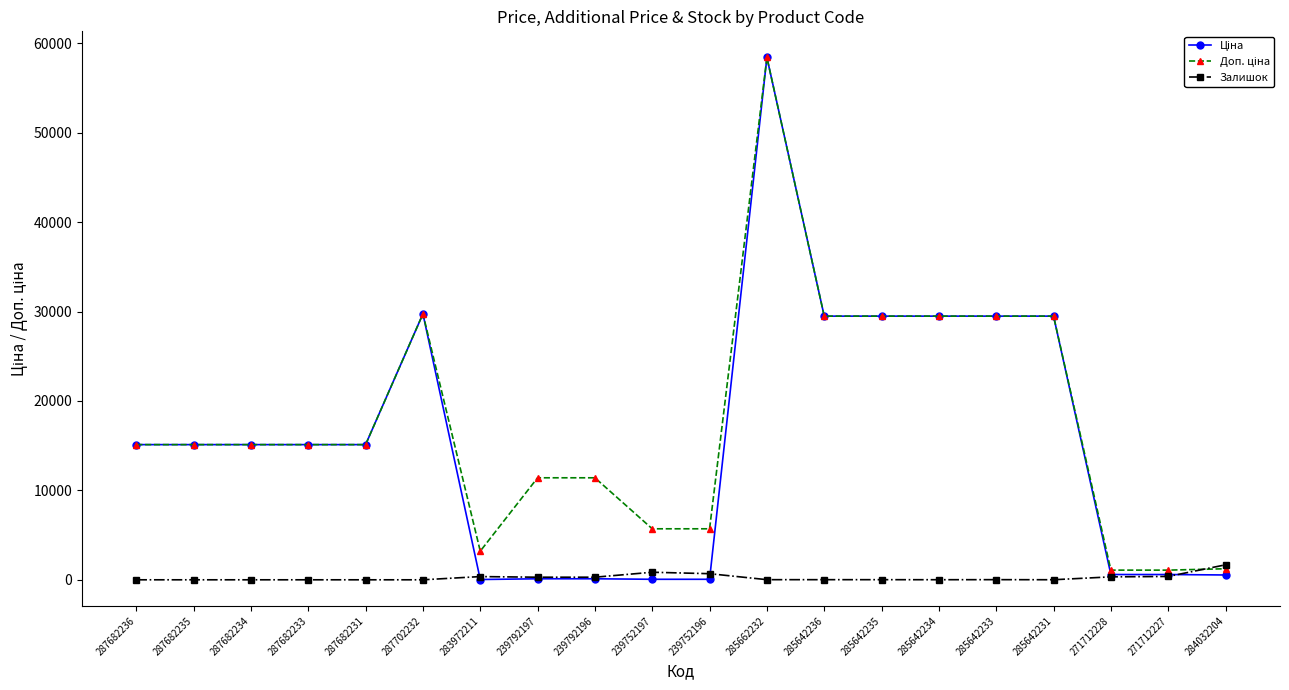

At which category is the sum across all series the highest?

285662232